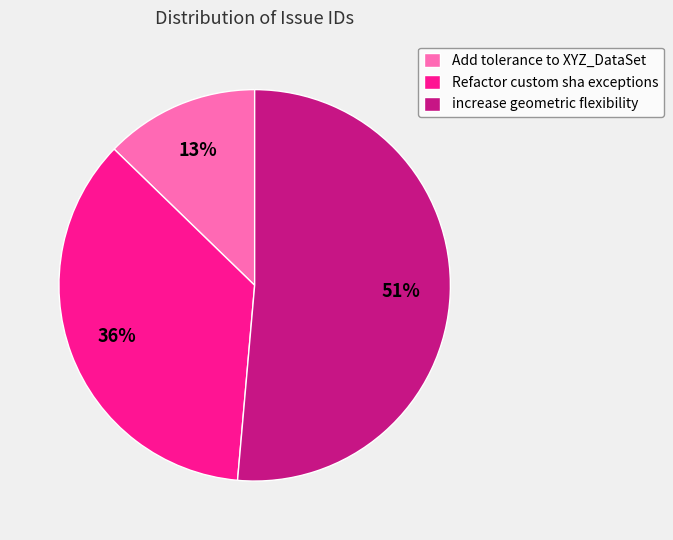

To the nearest percent, what is the combined percentage of Refactor custom sha exceptions and Add tolerance to XYZ_DataSet?

49%